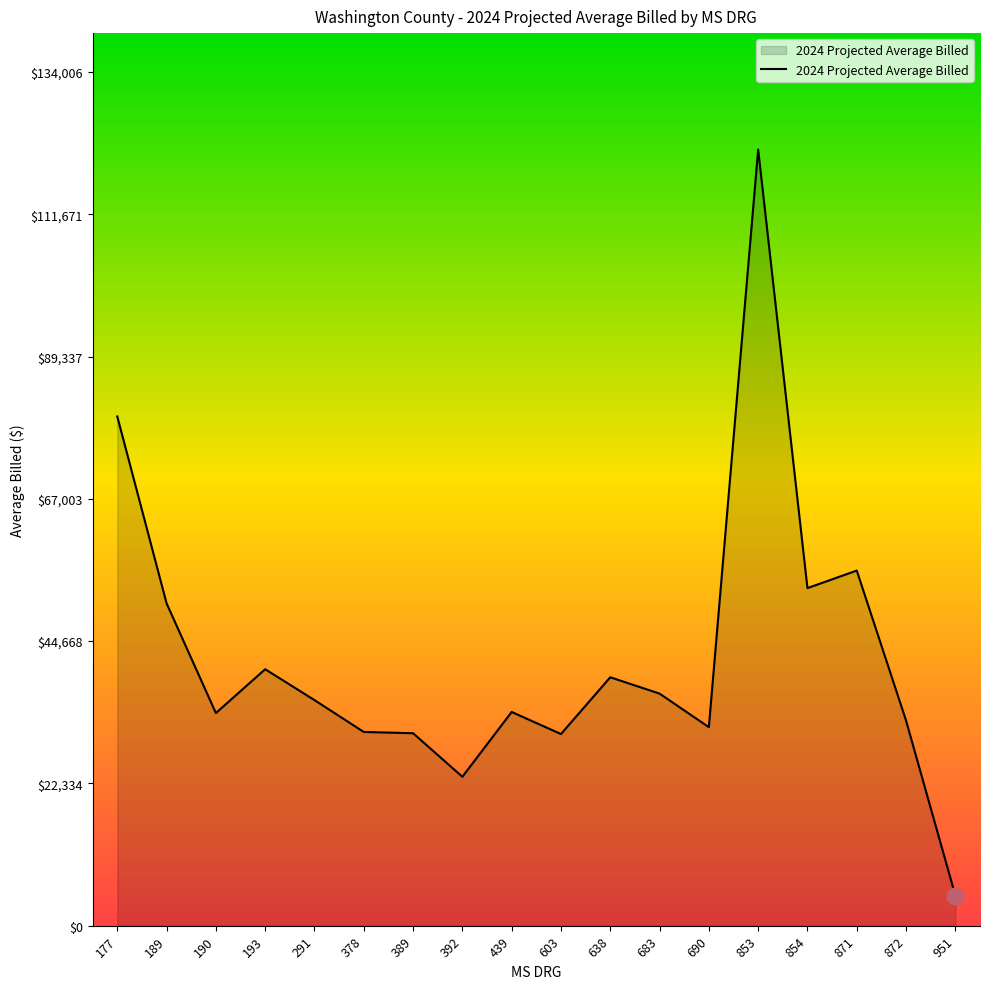

What is the sum of the values at 291 and 603?

65487.3